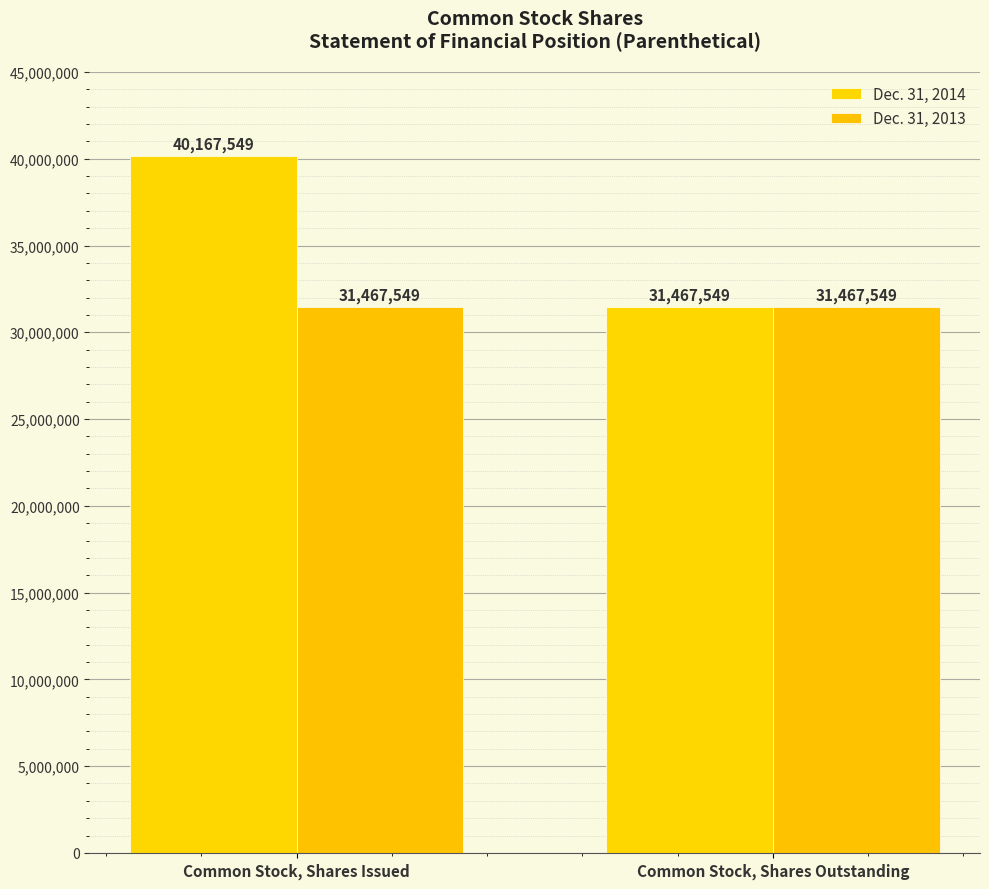

Count the number of categories in the chart.

2